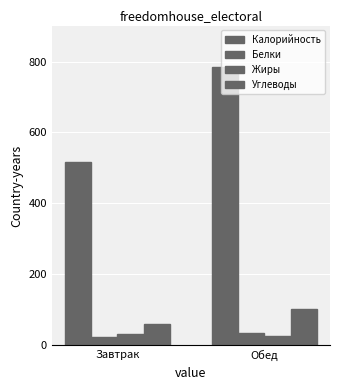

What is the difference between the maximum and minimum values in the Калорийность series?

265.8